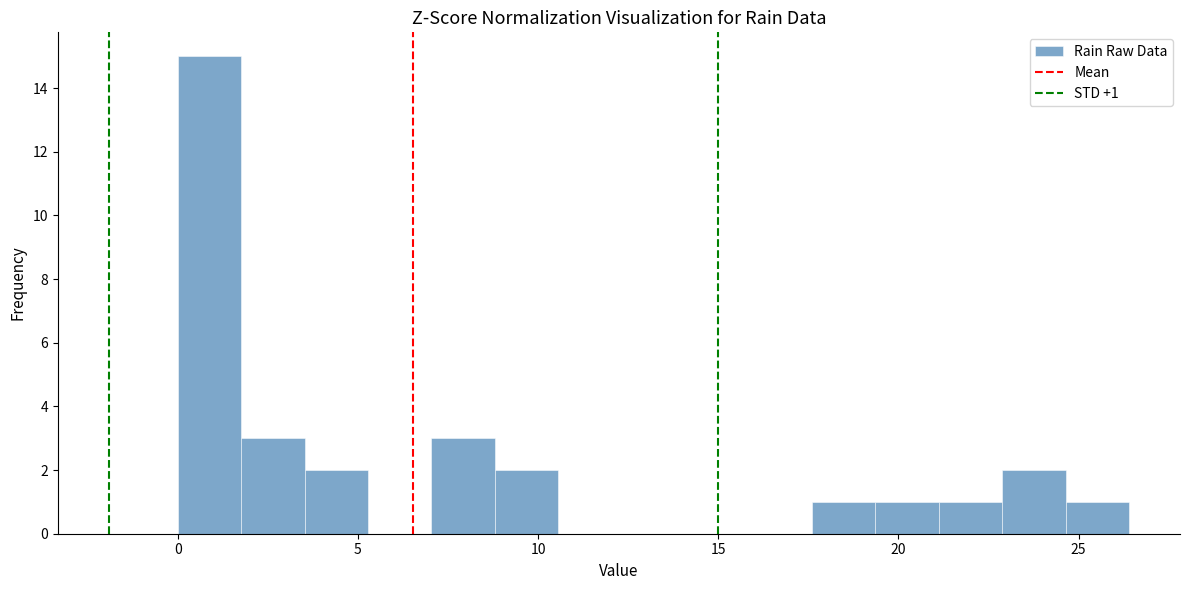

Around what value on the x-axis is the tallest bar? Give the approximate position of its centre, as read against the axis.

1.0